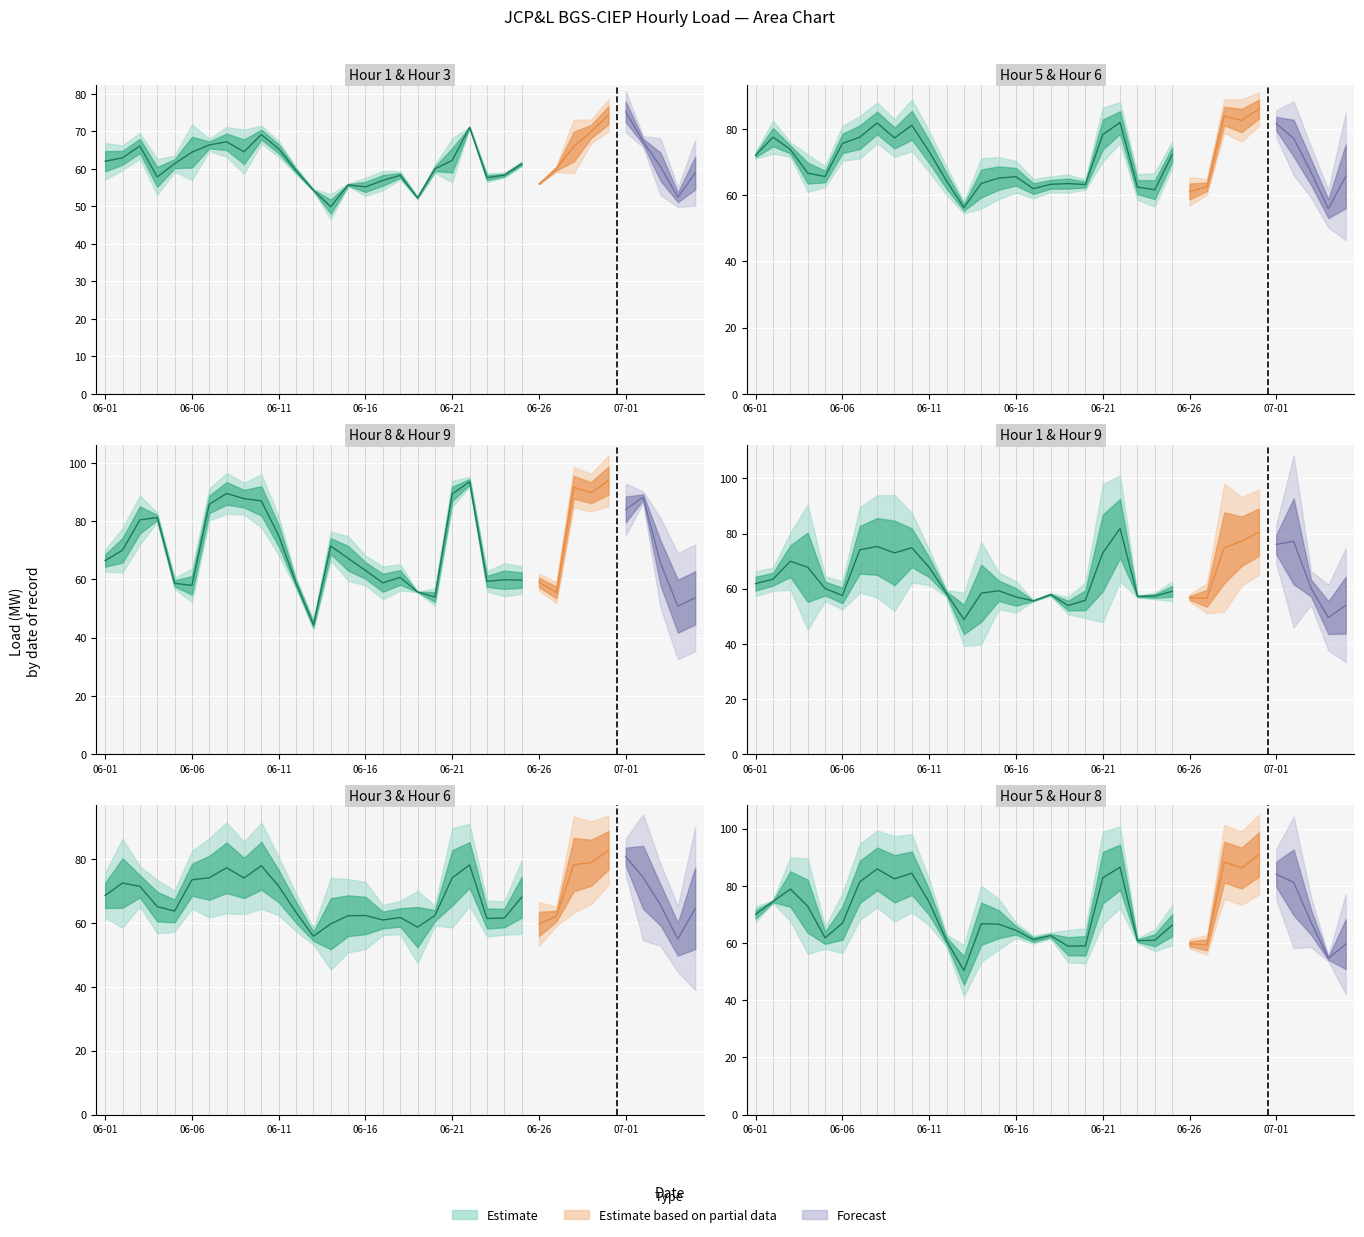

What is the minimum value shown in the chart?

43.5